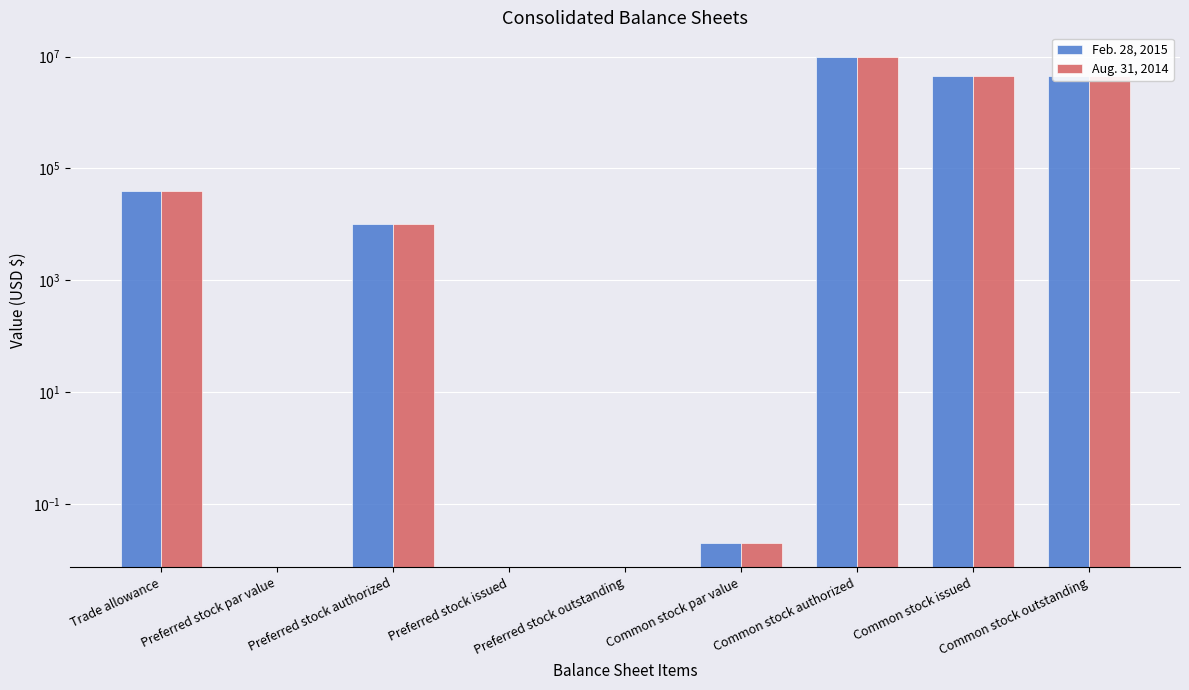

What position from the left is Common stock issued?

8